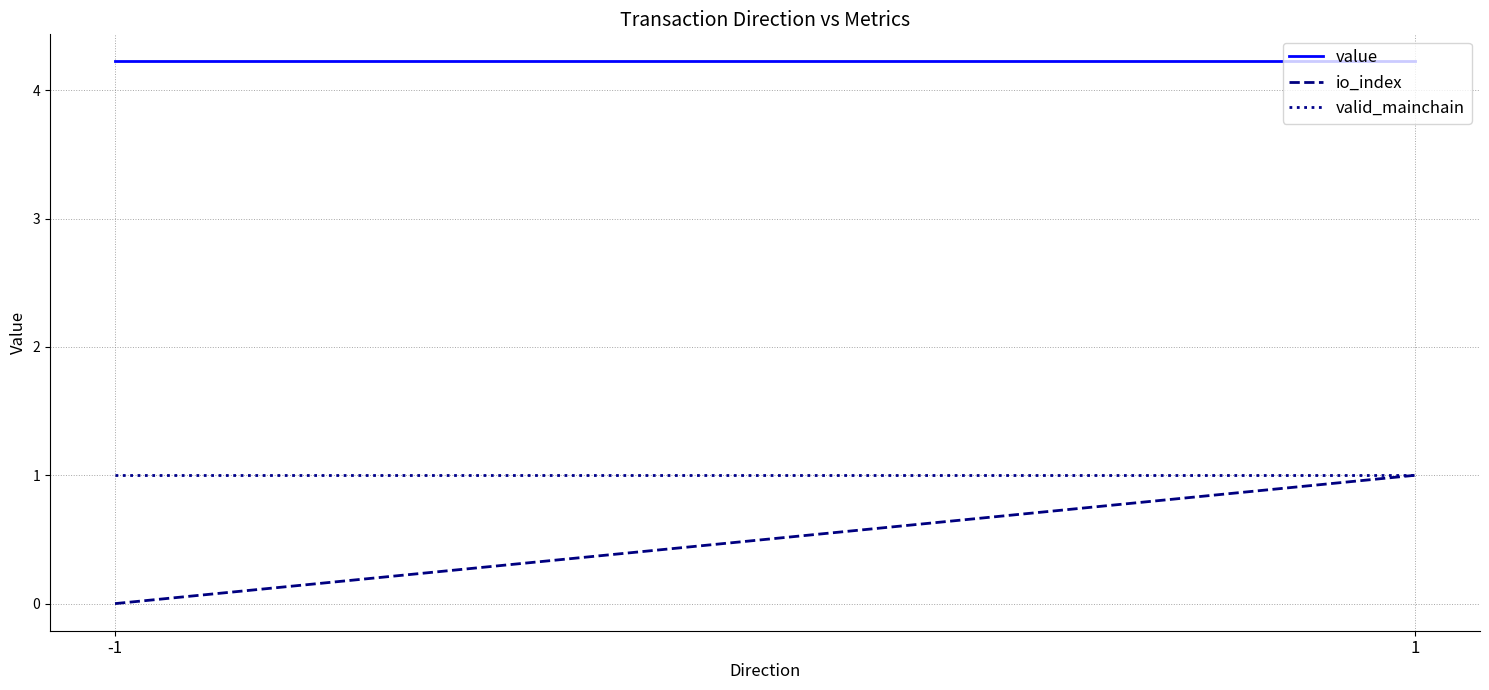

Which series changed the most between -1 and 1?

io_index